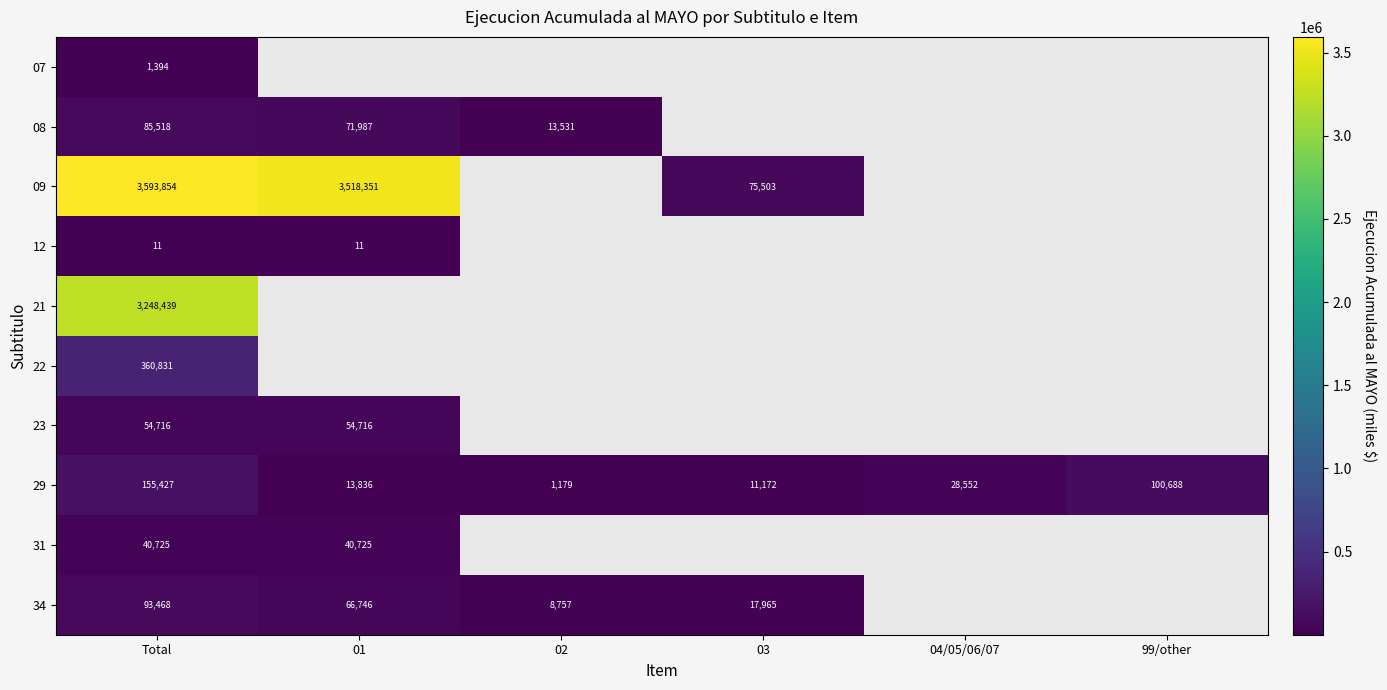

How many series are shown in this chart?

10